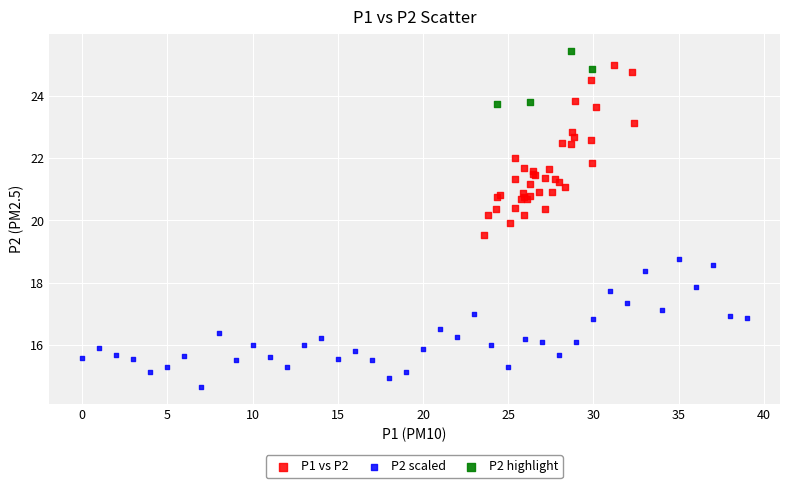

Which series reaches the minimum Y coordinate?

P2 scaled